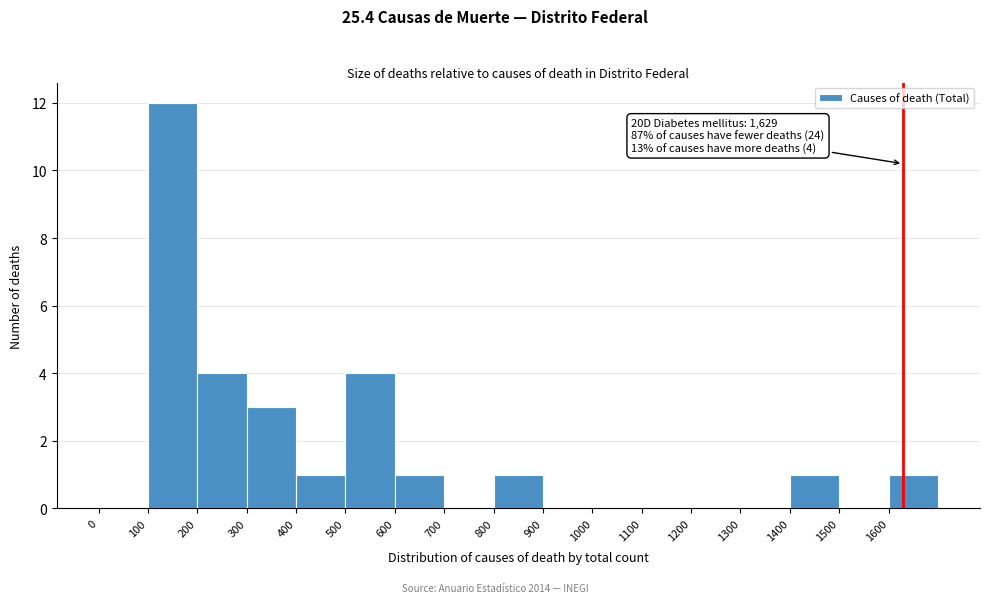

Which range on the x-axis has the tallest bar?

100 to 200